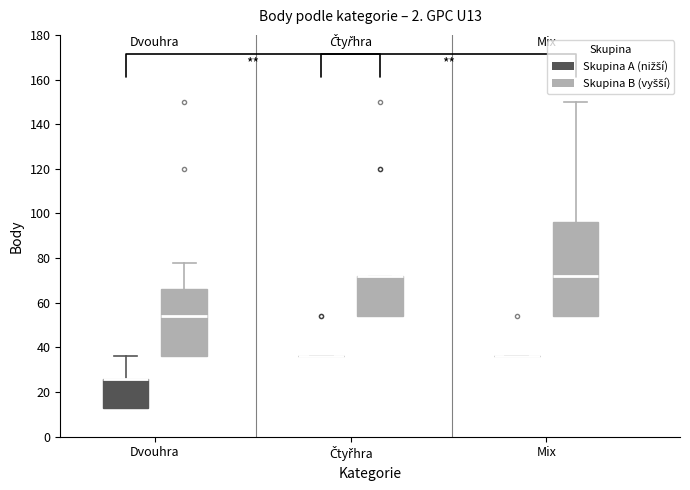

Where is the upper edge of the box for Dvouhra (Skupina B (vyšší)) on the y-axis? The values are not printed on the chart, so give them approximately, as read against the axis.

66